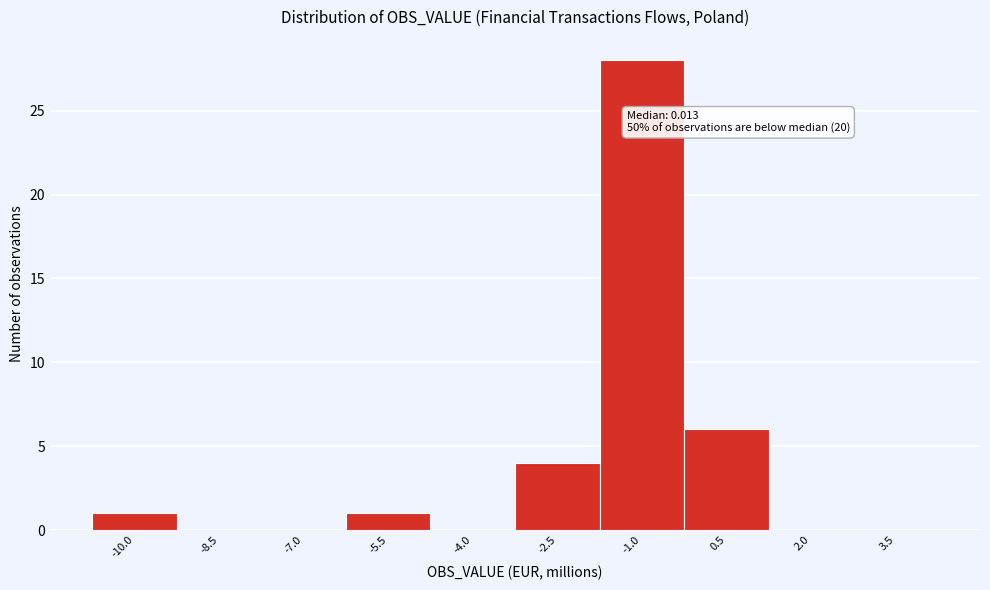

Reading right to left, what are all the values shown in this chart?

3.5=0	2.0=0	0.5=6	-1.0=28	-2.5=4	-4.0=0	-5.5=1	-7.0=0	-8.5=0	-10.0=1